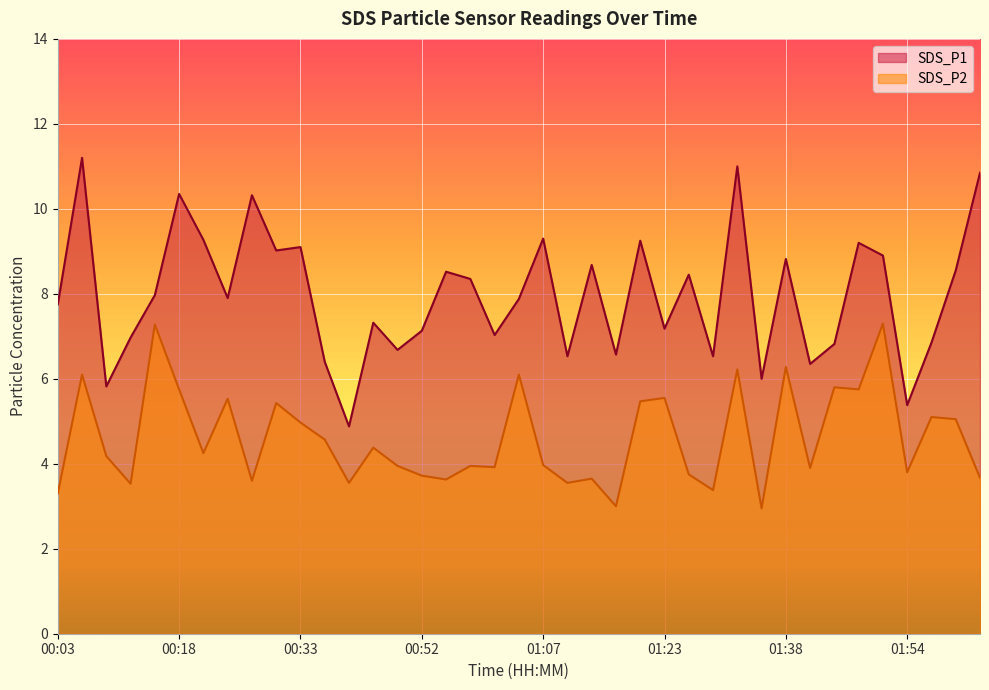

At which category is the sum across all series the highest?

00:06